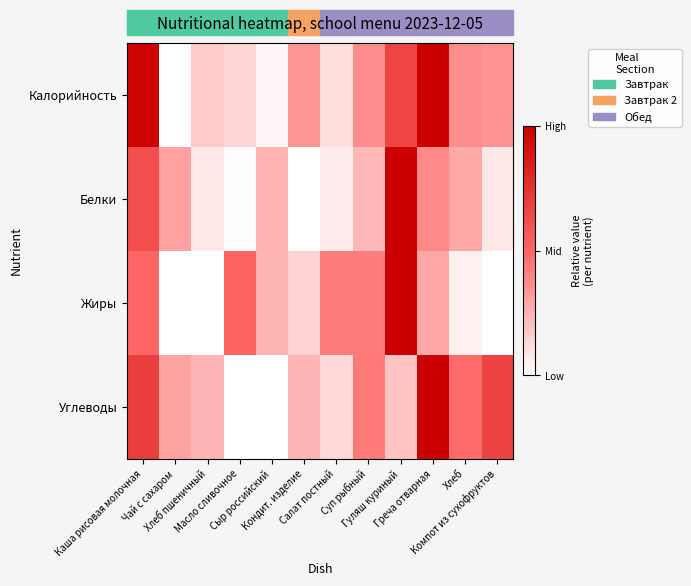

Which series has the largest range (max minus min)?

Калорийность